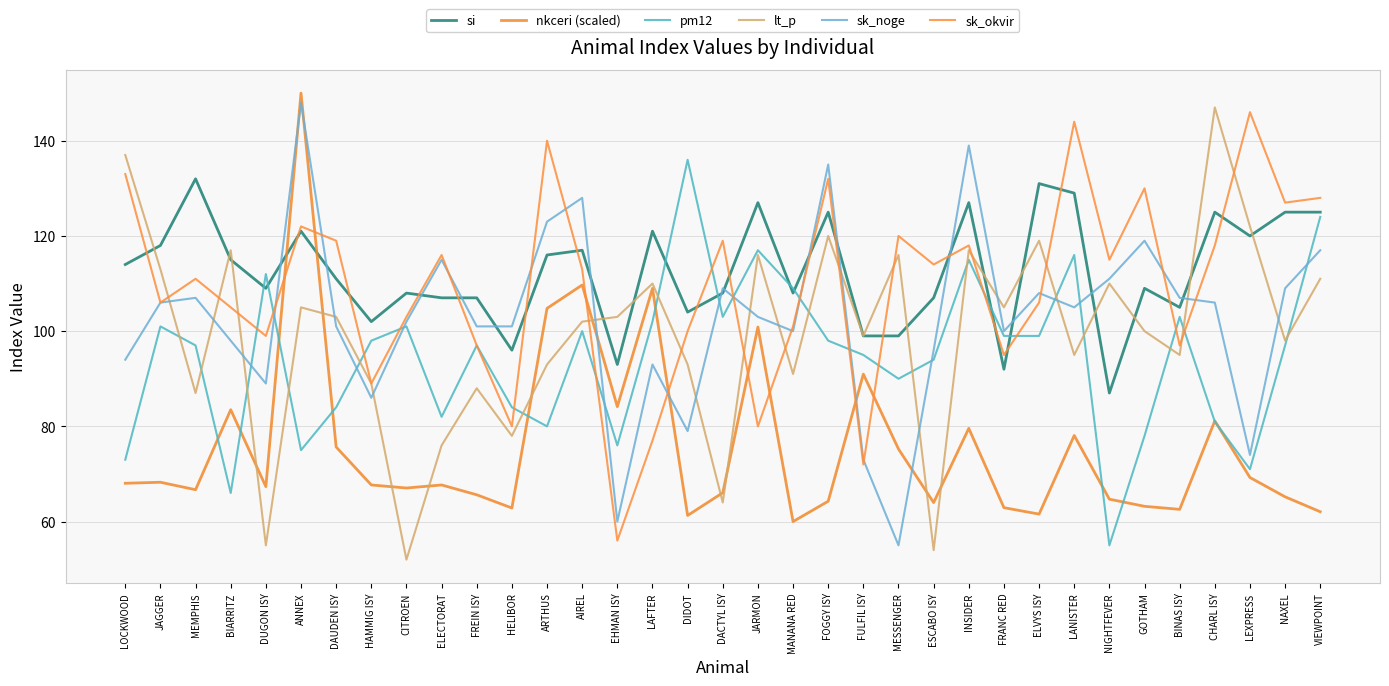

Reading left to right, what are all the values shown in this chart?

si: LOCKWOOD=114.0	JAGGER=118.0	MEMPHIS=132.0	BIARRITZ=115.0	DUGON ISY=109.0	ANNEX=121.0	DAUDEN ISY=111.0	HAMMIG ISY=102.0	CITROEN=108.0	ELECTORAT=107.0	FREIN ISY=107.0	HELIBOR=96.0	ARTHUS=116.0	AIREL=117.0	EHMAN ISY=93.0	LAFTER=121.0	DIDOT=104.0	DACTYL ISY=108.0	JARMON=127.0	MANANA RED=108.0	FOGGY ISY=125.0	FULFIL ISY=99.0	MESSENGER=99.0	ESCABO ISY=107.0	INSIDER=127.0	FRANC RED=92.0	ELVYS ISY=131.0	LANISTER=129.0	NIGHTFEVER=87.0	GOTHAM=109.0	BINAS ISY=105.0	CHARL ISY=125.0	LEXPRESS=120.0	NAXEL=125.0	VIEWPOINT=125.0
nkceri (scaled): LOCKWOOD=68.0	JAGGER=68.3	MEMPHIS=66.7	BIARRITZ=83.5	DUGON ISY=67.3	ANNEX=150.0	DAUDEN ISY=75.7	HAMMIG ISY=67.7	CITROEN=67.0	ELECTORAT=67.7	FREIN ISY=65.6	HELIBOR=62.8	ARTHUS=104.8	AIREL=109.7	EHMAN ISY=84.1	LAFTER=109.0	DIDOT=61.3	DACTYL ISY=66.1	JARMON=100.9	MANANA RED=60.0	FOGGY ISY=64.3	FULFIL ISY=91.0	MESSENGER=75.2	ESCABO ISY=64.0	INSIDER=79.6	FRANC RED=62.9	ELVYS ISY=61.6	LANISTER=78.1	NIGHTFEVER=64.7	GOTHAM=63.2	BINAS ISY=62.6	CHARL ISY=81.1	LEXPRESS=69.3	NAXEL=65.2	VIEWPOINT=62.1
pm12: LOCKWOOD=73.0	JAGGER=101.0	MEMPHIS=97.0	BIARRITZ=66.0	DUGON ISY=112.0	ANNEX=75.0	DAUDEN ISY=84.0	HAMMIG ISY=98.0	CITROEN=101.0	ELECTORAT=82.0	FREIN ISY=97.0	HELIBOR=84.0	ARTHUS=80.0	AIREL=100.0	EHMAN ISY=76.0	LAFTER=102.0	DIDOT=136.0	DACTYL ISY=103.0	JARMON=117.0	MANANA RED=109.0	FOGGY ISY=98.0	FULFIL ISY=95.0	MESSENGER=90.0	ESCABO ISY=94.0	INSIDER=115.0	FRANC RED=99.0	ELVYS ISY=99.0	LANISTER=116.0	NIGHTFEVER=55.0	GOTHAM=78.0	BINAS ISY=103.0	CHARL ISY=81.0	LEXPRESS=71.0	NAXEL=97.0	VIEWPOINT=124.0
lt_p: LOCKWOOD=137.0	JAGGER=113.0	MEMPHIS=87.0	BIARRITZ=117.0	DUGON ISY=55.0	ANNEX=105.0	DAUDEN ISY=103.0	HAMMIG ISY=89.0	CITROEN=52.0	ELECTORAT=76.0	FREIN ISY=88.0	HELIBOR=78.0	ARTHUS=93.0	AIREL=102.0	EHMAN ISY=103.0	LAFTER=110.0	DIDOT=93.0	DACTYL ISY=64.0	JARMON=116.0	MANANA RED=91.0	FOGGY ISY=120.0	FULFIL ISY=99.0	MESSENGER=116.0	ESCABO ISY=54.0	INSIDER=117.0	FRANC RED=105.0	ELVYS ISY=119.0	LANISTER=95.0	NIGHTFEVER=110.0	GOTHAM=100.0	BINAS ISY=95.0	CHARL ISY=147.0	LEXPRESS=122.0	NAXEL=98.0	VIEWPOINT=111.0
sk_noge: LOCKWOOD=94.0	JAGGER=106.0	MEMPHIS=107.0	BIARRITZ=98.0	DUGON ISY=89.0	ANNEX=148.0	DAUDEN ISY=101.0	HAMMIG ISY=86.0	CITROEN=102.0	ELECTORAT=115.0	FREIN ISY=101.0	HELIBOR=101.0	ARTHUS=123.0	AIREL=128.0	EHMAN ISY=60.0	LAFTER=93.0	DIDOT=79.0	DACTYL ISY=109.0	JARMON=103.0	MANANA RED=100.0	FOGGY ISY=135.0	FULFIL ISY=73.0	MESSENGER=55.0	ESCABO ISY=96.0	INSIDER=139.0	FRANC RED=100.0	ELVYS ISY=108.0	LANISTER=105.0	NIGHTFEVER=111.0	GOTHAM=119.0	BINAS ISY=107.0	CHARL ISY=106.0	LEXPRESS=74.0	NAXEL=109.0	VIEWPOINT=117.0
sk_okvir: LOCKWOOD=133.0	JAGGER=106.0	MEMPHIS=111.0	BIARRITZ=105.0	DUGON ISY=99.0	ANNEX=122.0	DAUDEN ISY=119.0	HAMMIG ISY=89.0	CITROEN=103.0	ELECTORAT=116.0	FREIN ISY=97.0	HELIBOR=80.0	ARTHUS=140.0	AIREL=113.0	EHMAN ISY=56.0	LAFTER=77.0	DIDOT=100.0	DACTYL ISY=119.0	JARMON=80.0	MANANA RED=101.0	FOGGY ISY=132.0	FULFIL ISY=72.0	MESSENGER=120.0	ESCABO ISY=114.0	INSIDER=118.0	FRANC RED=95.0	ELVYS ISY=106.0	LANISTER=144.0	NIGHTFEVER=115.0	GOTHAM=130.0	BINAS ISY=97.0	CHARL ISY=118.0	LEXPRESS=146.0	NAXEL=127.0	VIEWPOINT=128.0